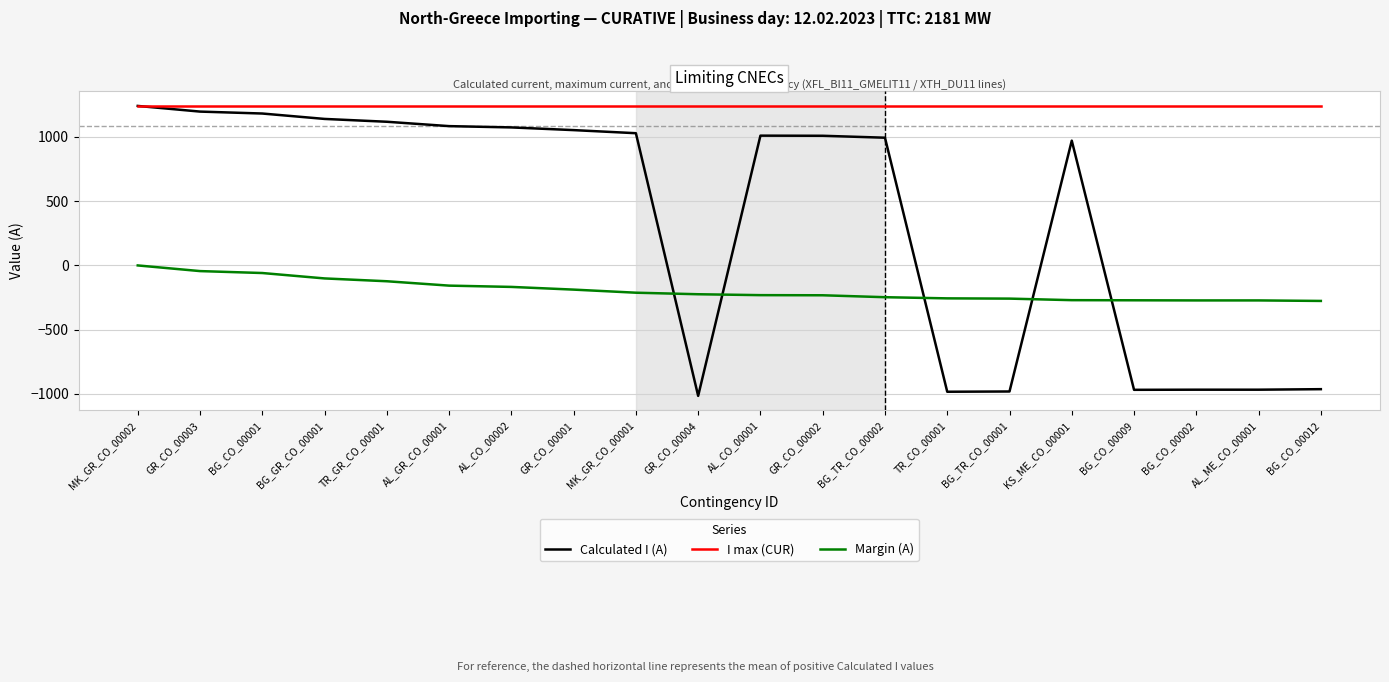

Which series has the largest total across all categories?

I max (CUR)